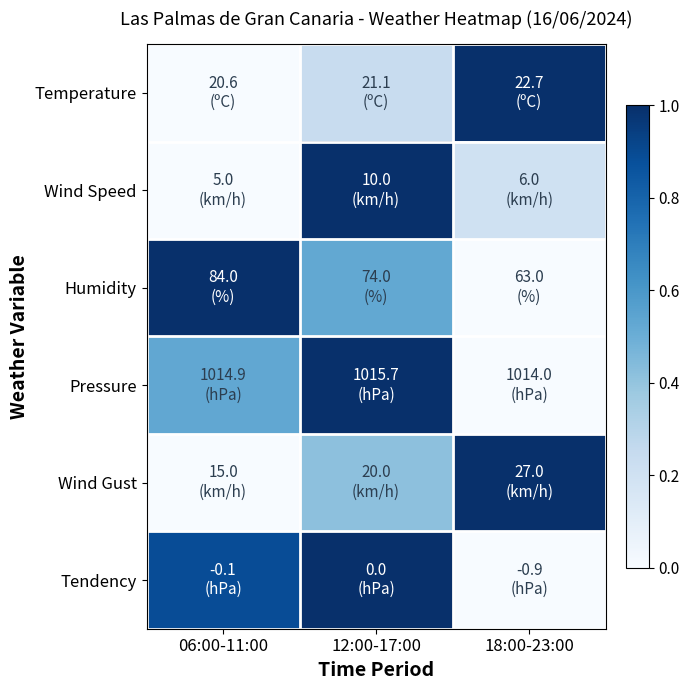

At how many categories does at least one series exceed 0?

3